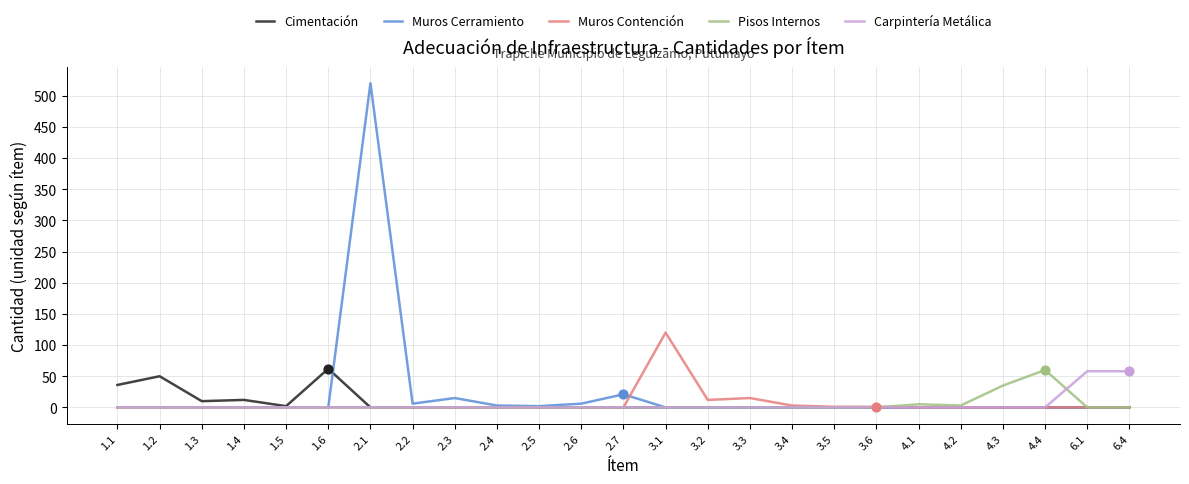

Which series has the widest spread of values?

Muros Cerramiento